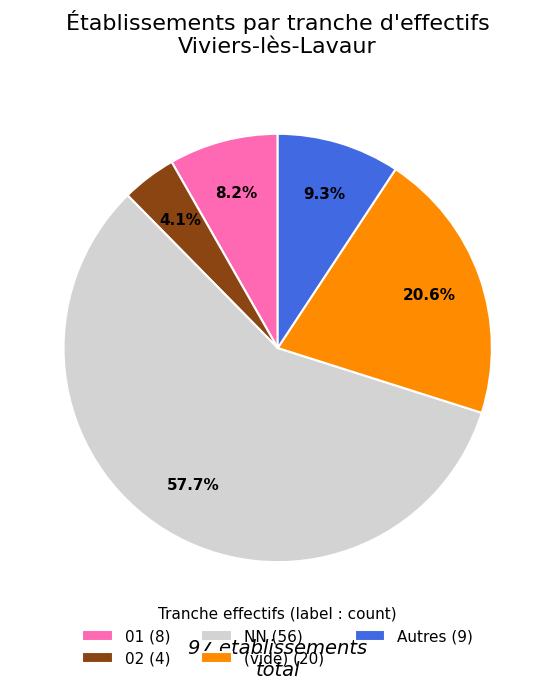

To the nearest percent, what is the average slice percentage?

20%